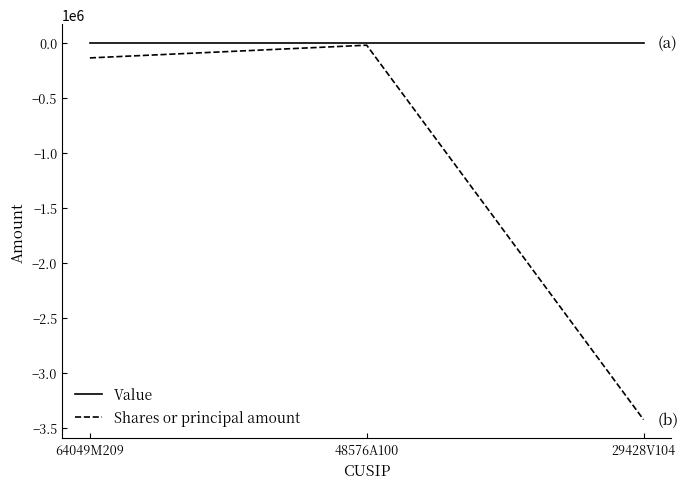

True or false: Value has a value of 0 at 64049M209.

True